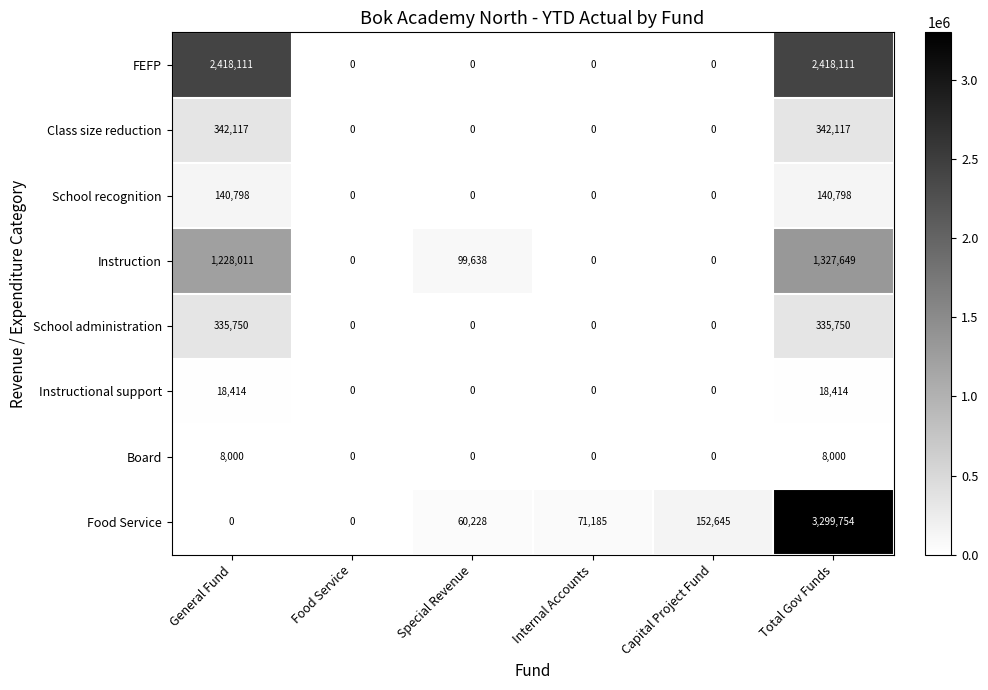

At which label does Instruction reach its peak?

Total Gov Funds